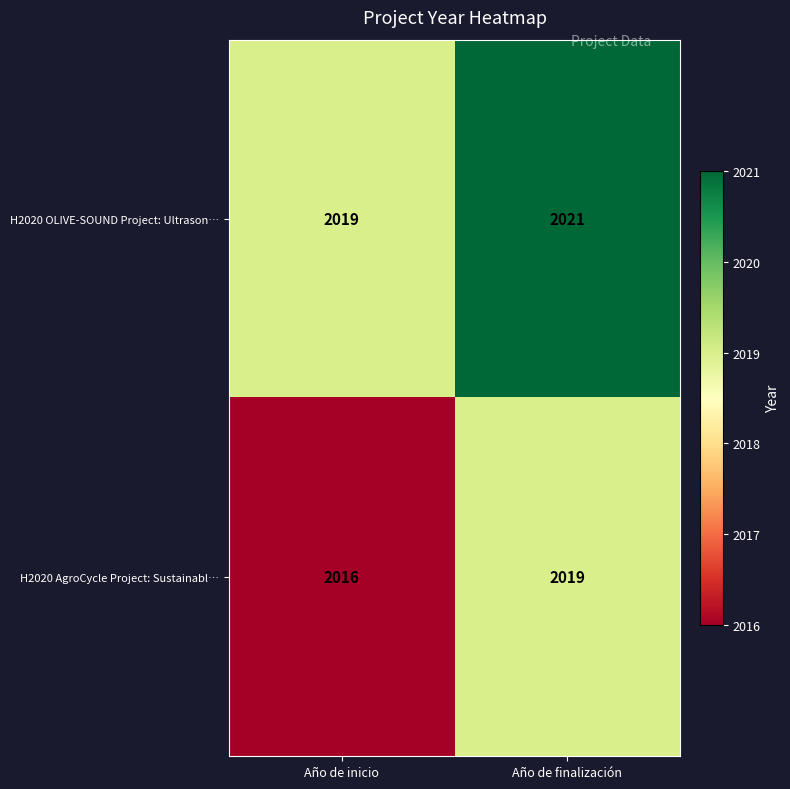

What is the minimum value for H2020 OLIVE-SOUND Project: Ultrason…?

2019